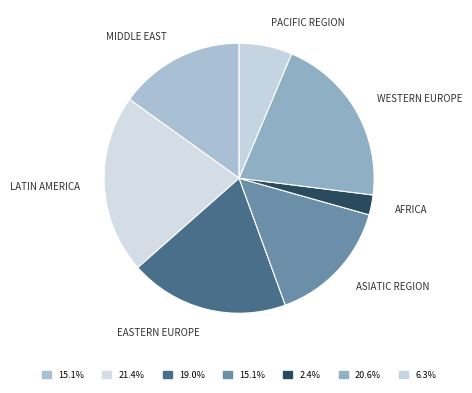

How many segments does this pie chart have?

7